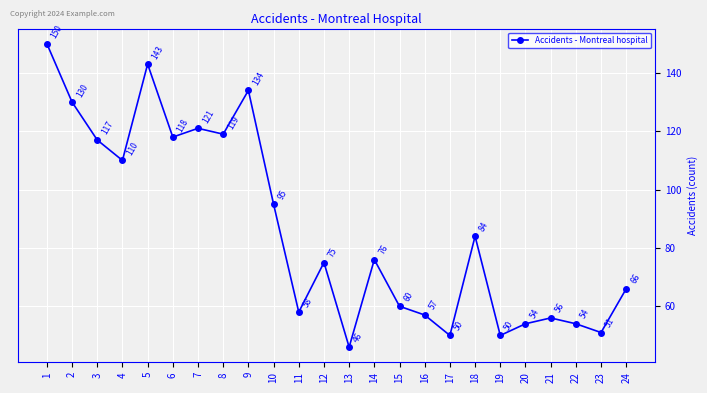

Reading left to right, extract all data points from this chart.

1=150	2=130	3=117	4=110	5=143	6=118	7=121	8=119	9=134	10=95	11=58	12=75	13=46	14=76	15=60	16=57	17=50	18=84	19=50	20=54	21=56	22=54	23=51	24=66